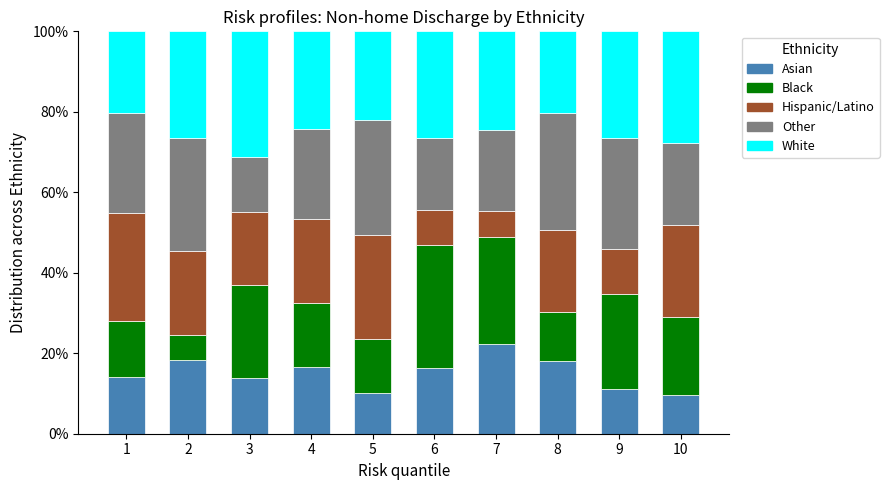

What is the total value across all series at 8?

100.0